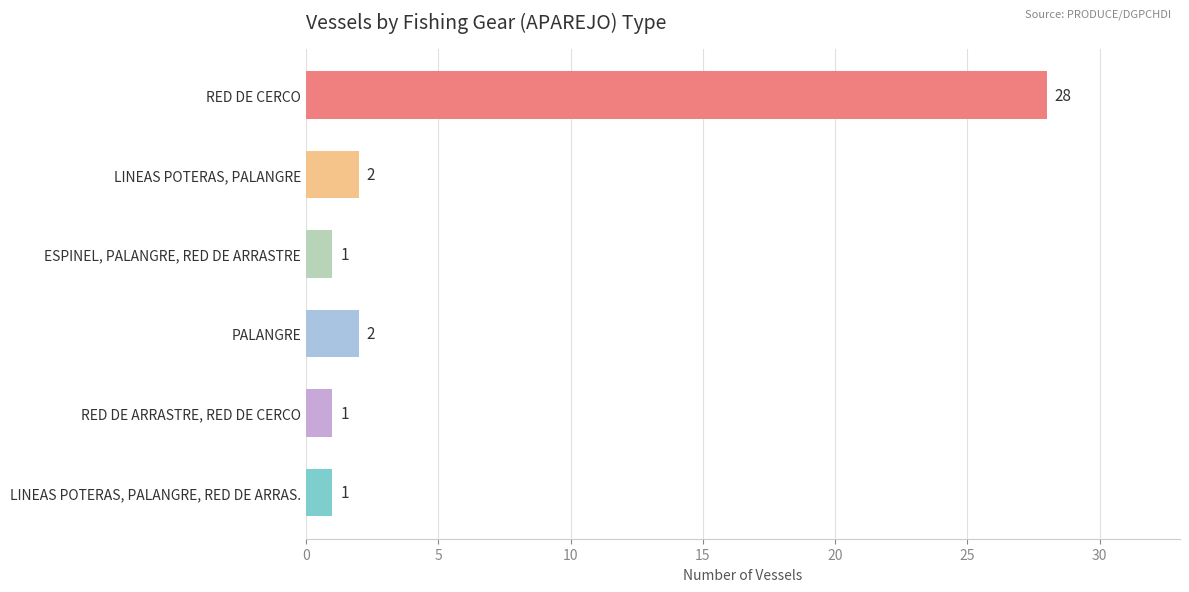

What is the average value?

6